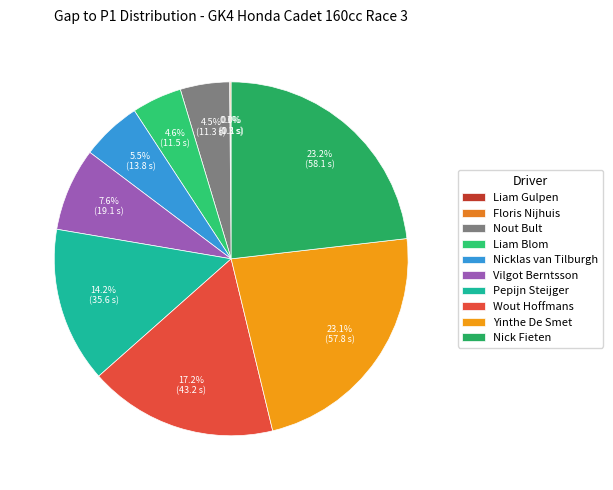

True or false: Vilgot Berntsson accounts for 8% of the total.

True